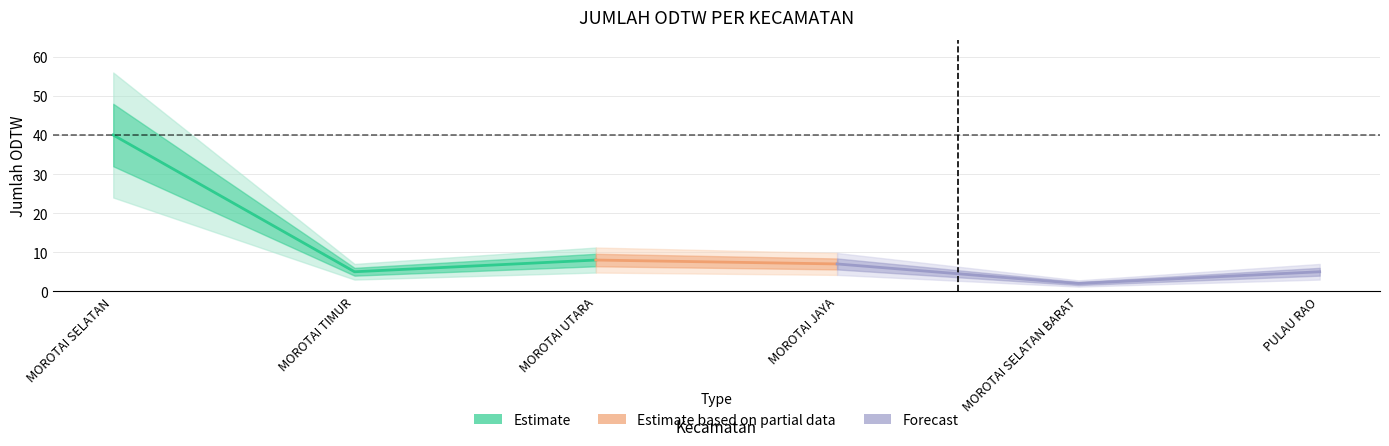

What is the change in value from MOROTAI TIMUR to MOROTAI UTARA?

+3